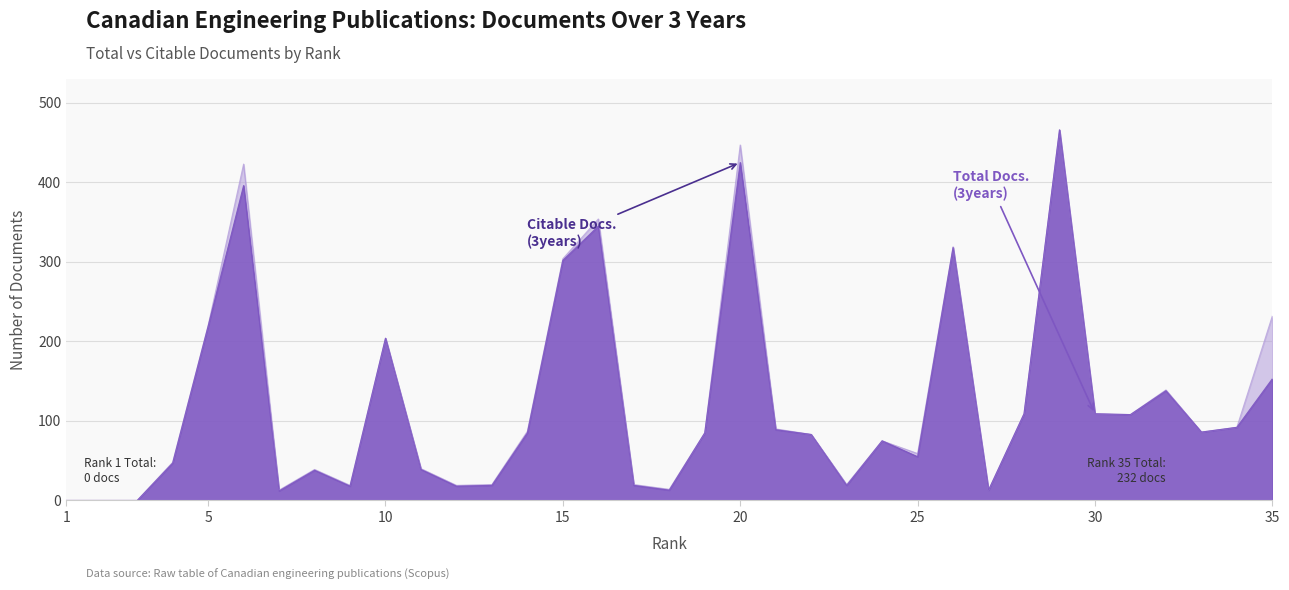

Where is the first local minimum for Citable Docs. (3years)?

7